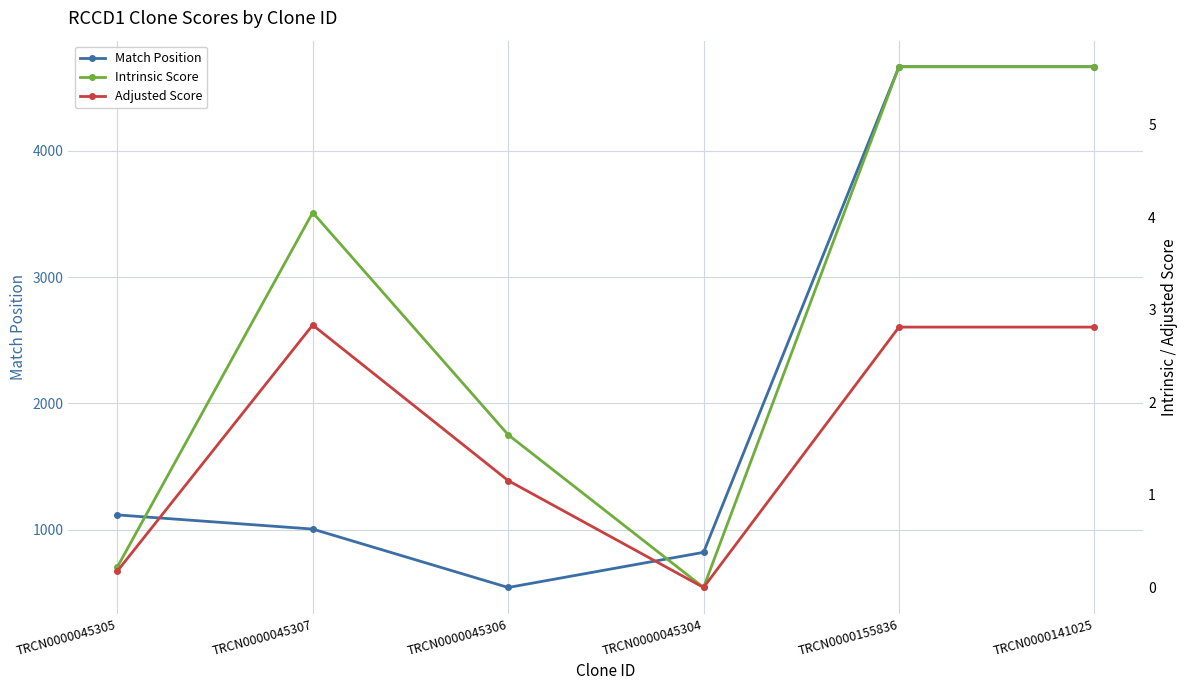

Reading right to left, transcribe all the data shown in this chart.

Match Position: 4663.0	4663.0	823.0	545.0	1007.0	1119.0
Intrinsic Score: 5.6	5.6	0.0	1.6	4.0	0.2
Adjusted Score: 2.8	2.8	0.0	1.2	2.8	0.2